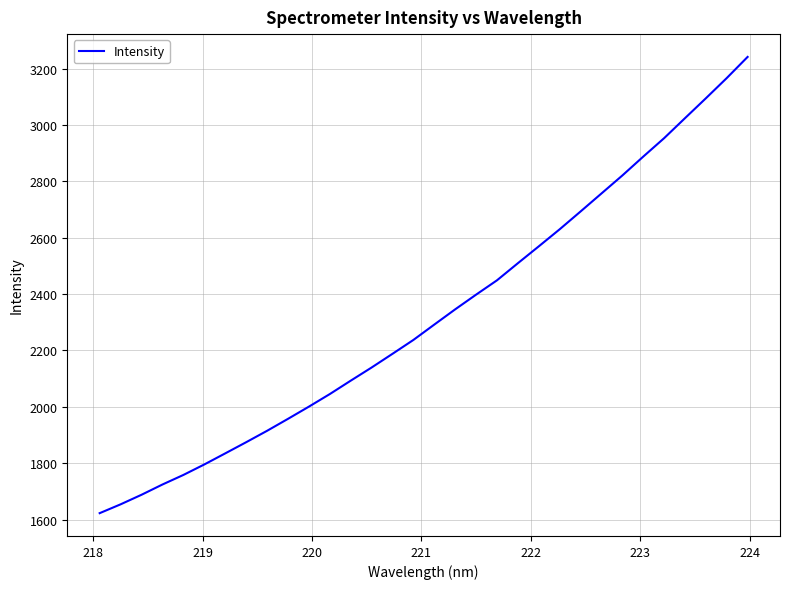

What is the difference between the maximum and minimum values?

1618.6